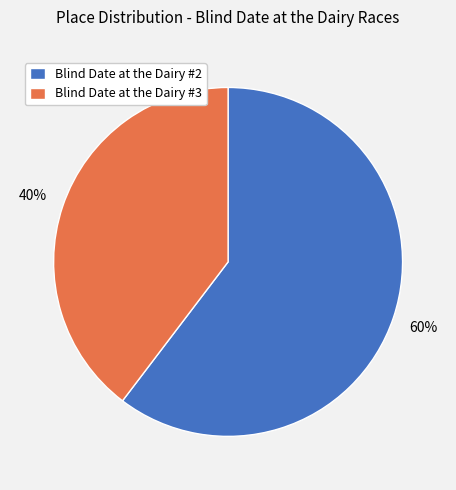

To the nearest percent, what is the average slice percentage?

50%